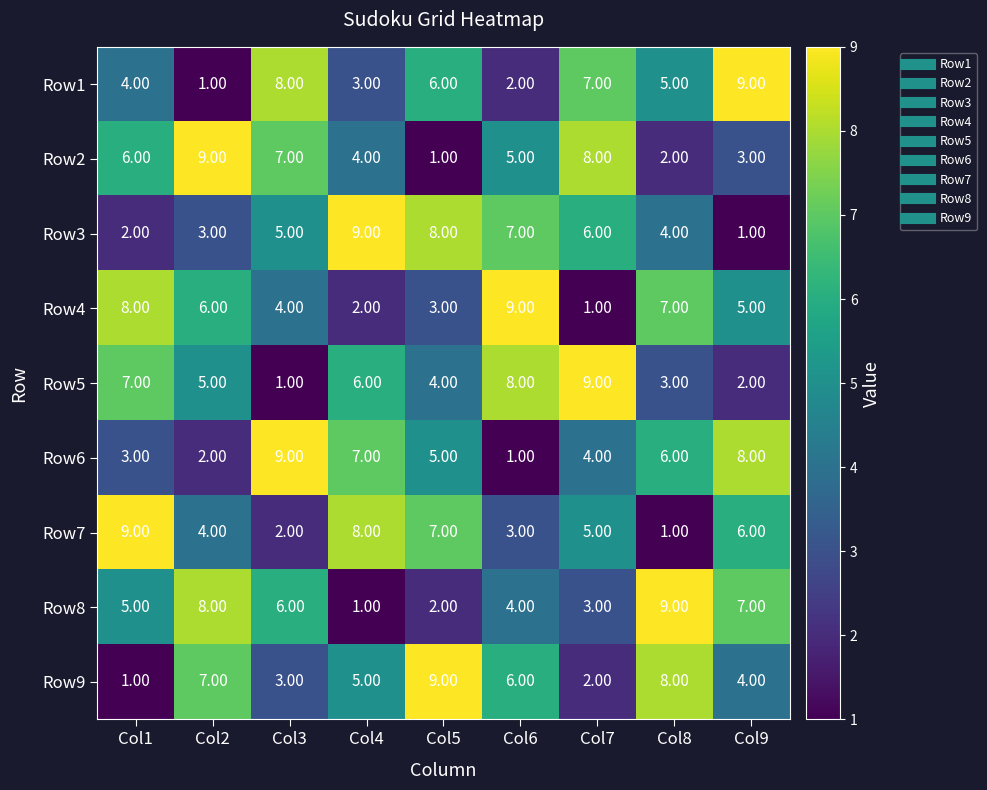

Rank the categories by Row2 value from lowest to highest.

Col5, Col8, Col9, Col4, Col6, Col1, Col3, Col7, Col2